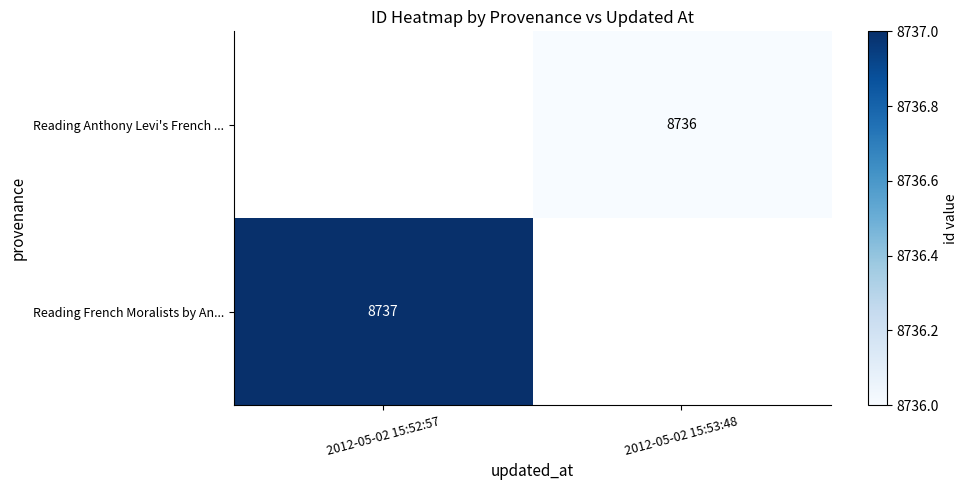

Is it true that Reading French Moralists by An... equals 14244 at 2012-05-02 15:52:57?

False